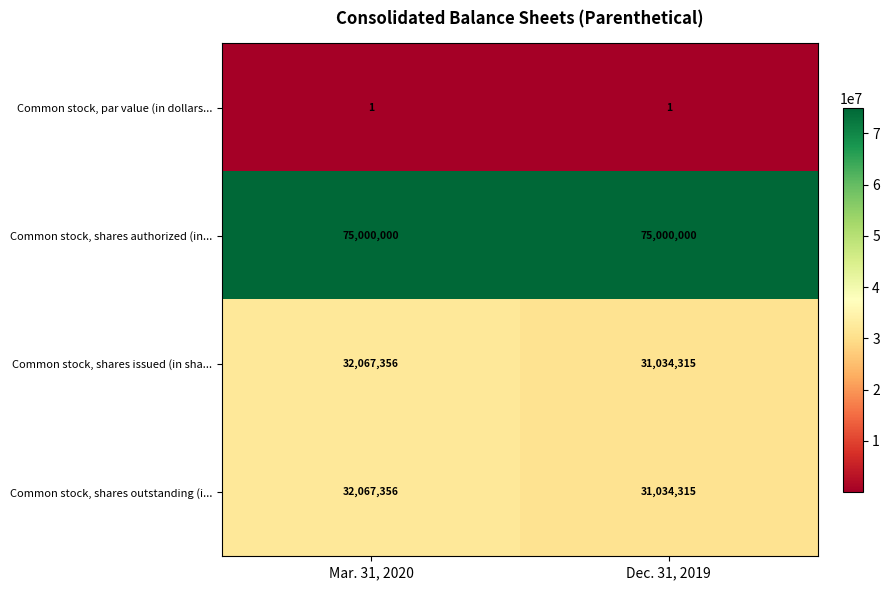

Rank the categories by Common stock, shares outstanding (i... value from lowest to highest.

Dec. 31, 2019, Mar. 31, 2020